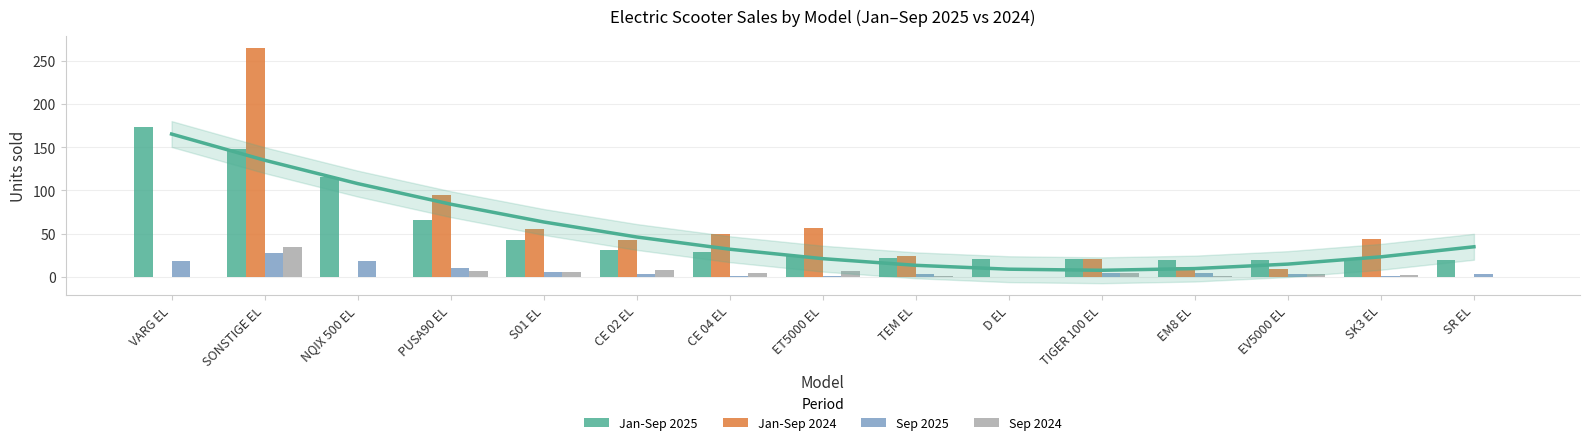

Rank the series at NQIX 500 EL from highest to lowest value.

Jan-Sep 2025, Sep 2025, Jan-Sep 2024, Sep 2024